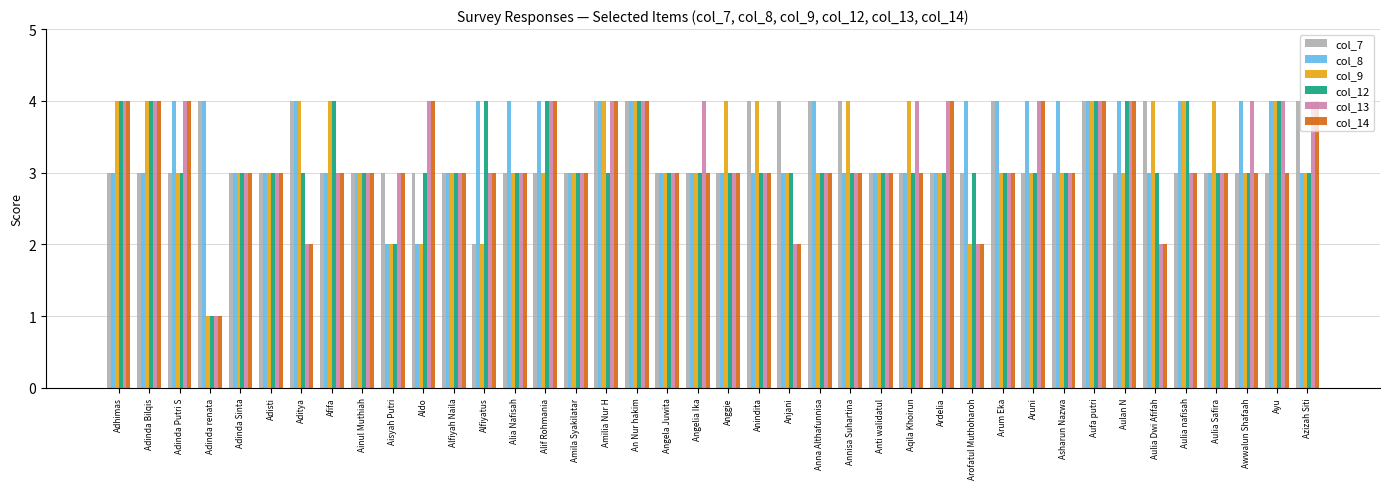

What are all the series names shown in the legend?

col_7, col_8, col_9, col_12, col_13, col_14